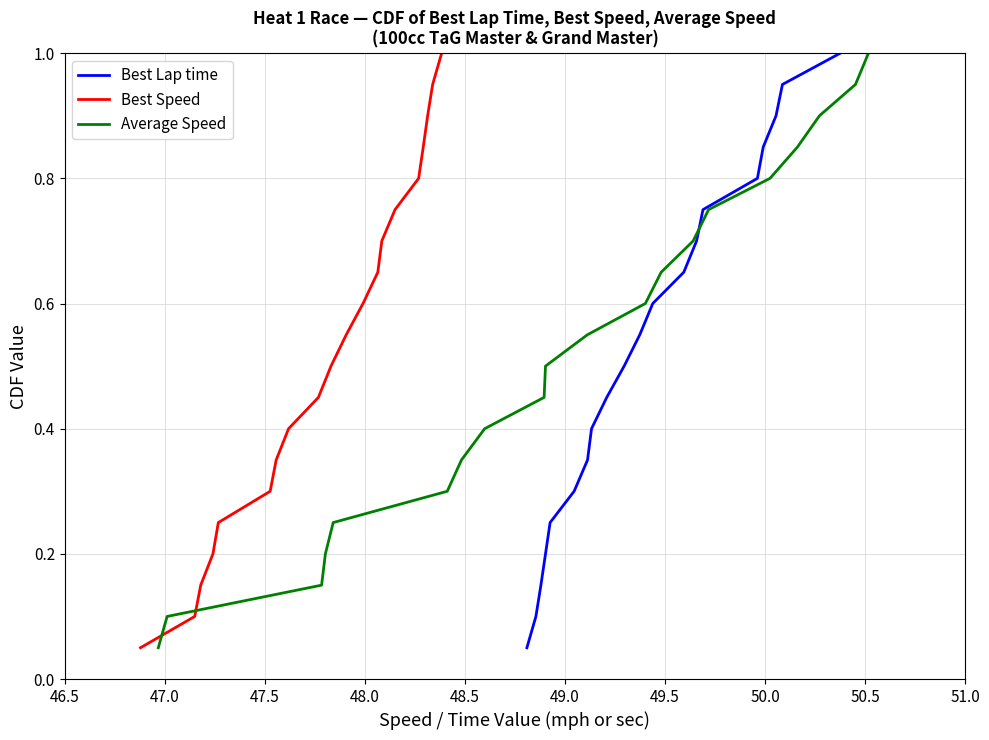

How many lines are shown in the chart?

3